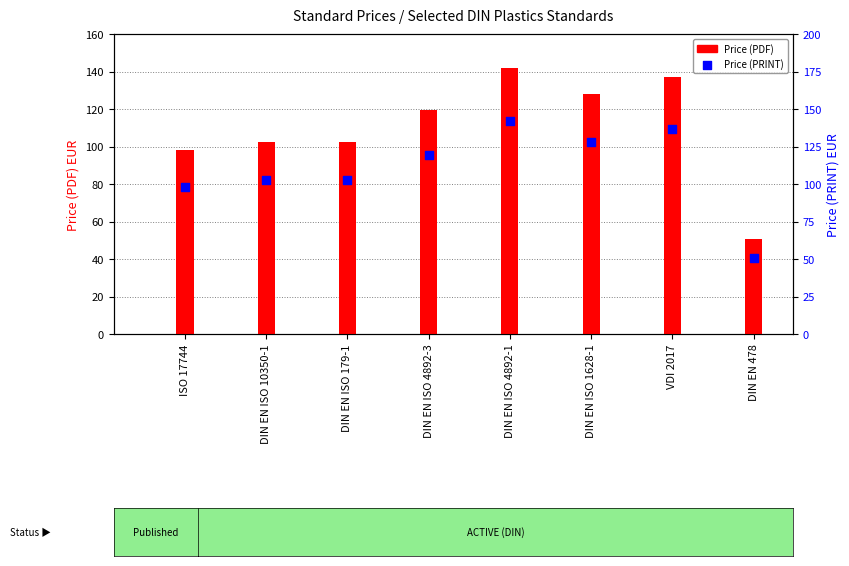

Which series reaches the minimum Y coordinate?

Price (PDF)